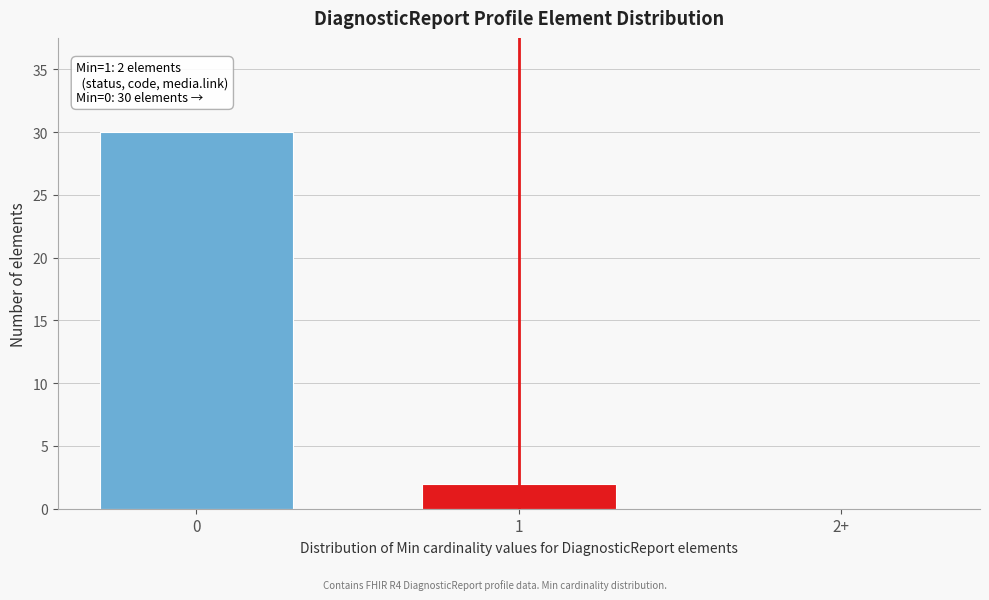

Reading left to right, transcribe all the data shown in this chart.

0=30	1=2	2+=0